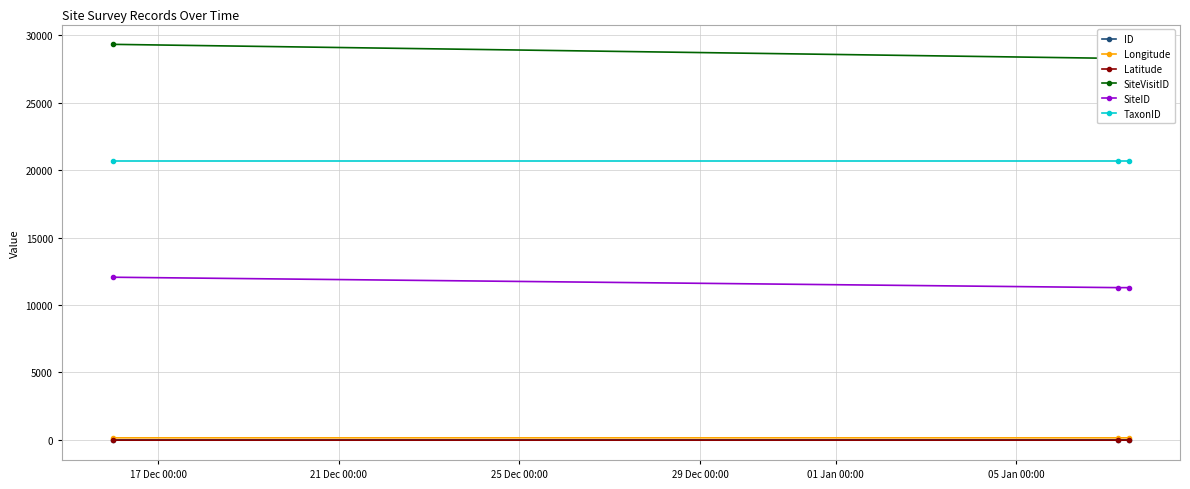

What is the value of the TaxonID point at the 2nd from the left?

20672.0